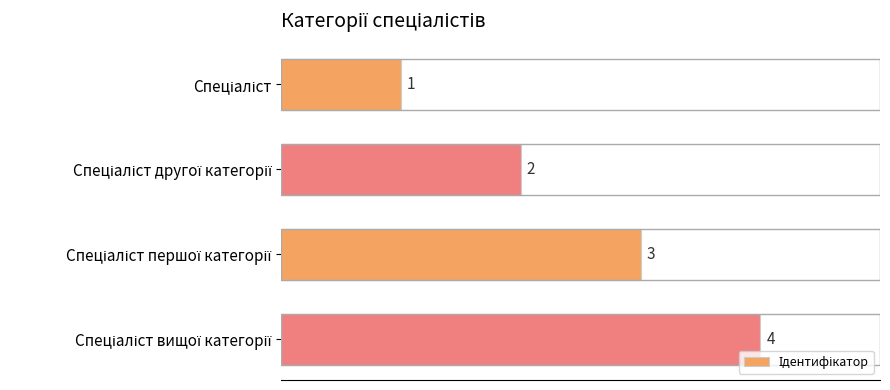

What is the difference between the second highest and minimum values?

2